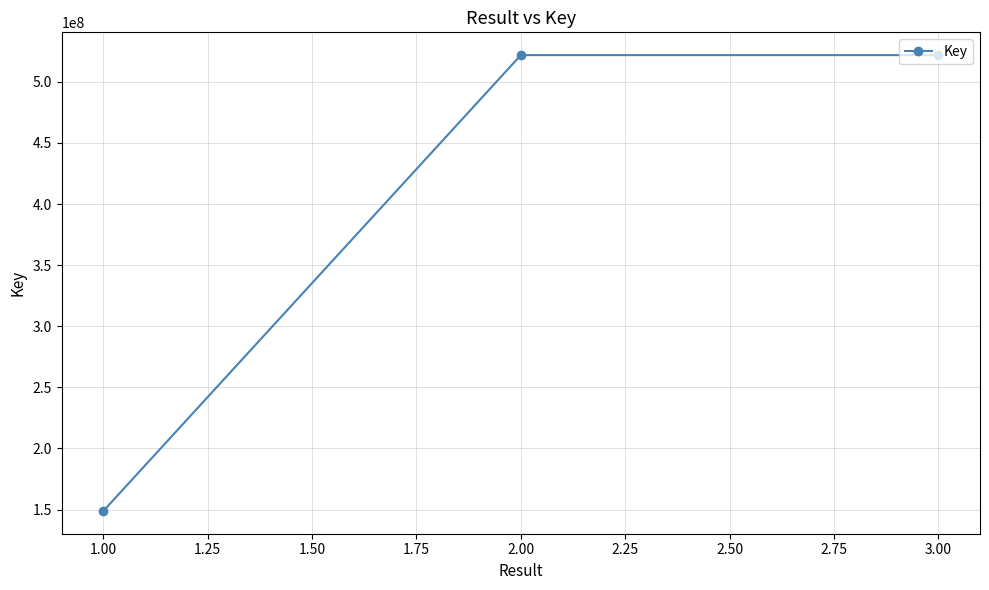

How many values are below 521838653?

1